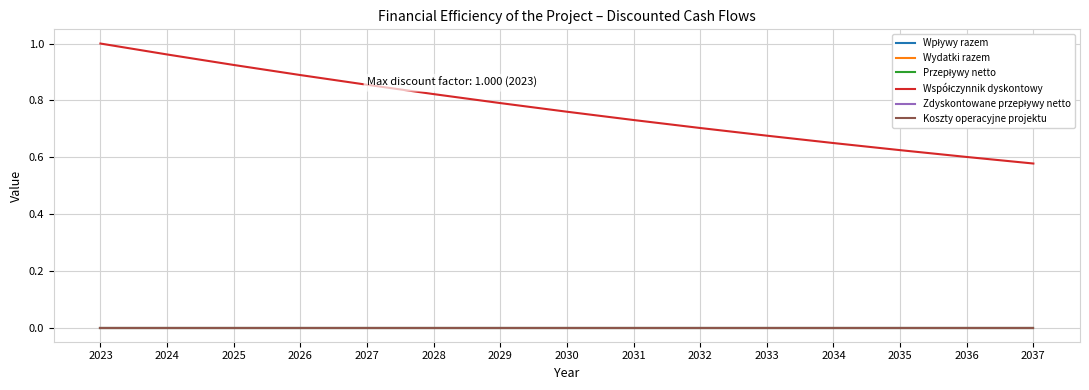

List the labels in order of Wpływy razem value, smallest first.

2023, 2024, 2025, 2026, 2027, 2028, 2029, 2030, 2031, 2032, 2033, 2034, 2035, 2036, 2037